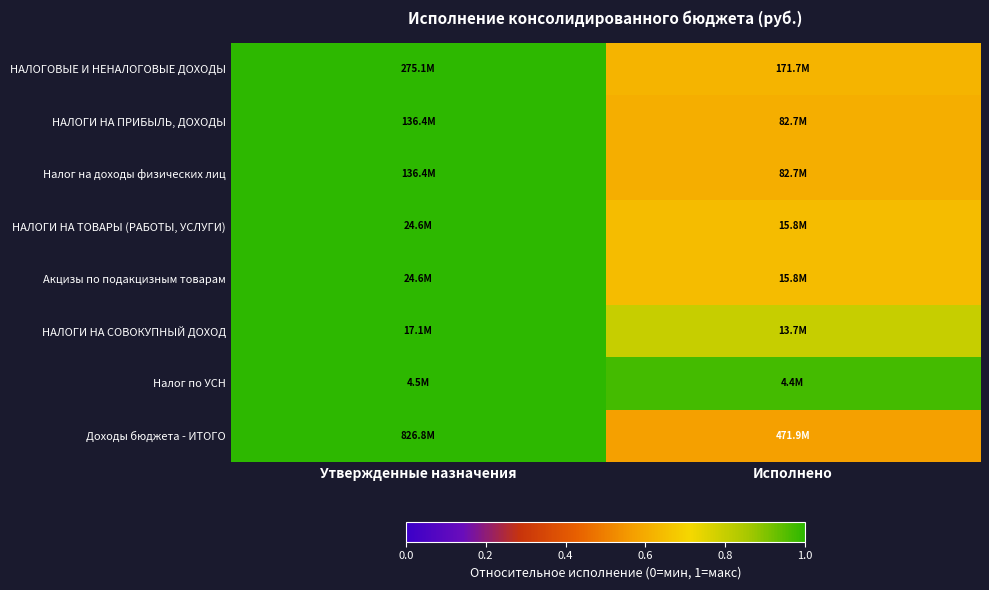

Reading left to right, extract all data points from this chart.

НАЛОГОВЫЕ И НЕНАЛОГОВЫЕ ДОХОДЫ: Утвержденные назначения=1.0	Исполнено=0.6
НАЛОГИ НА ПРИБЫЛЬ, ДОХОДЫ: Утвержденные назначения=1.0	Исполнено=0.6
Налог на доходы физических лиц: Утвержденные назначения=1.0	Исполнено=0.6
НАЛОГИ НА ТОВАРЫ (РАБОТЫ, УСЛУГИ): Утвержденные назначения=1.0	Исполнено=0.6
Акцизы по подакцизным товарам: Утвержденные назначения=1.0	Исполнено=0.6
НАЛОГИ НА СОВОКУПНЫЙ ДОХОД: Утвержденные назначения=1.0	Исполнено=0.8
Налог по УСН: Утвержденные назначения=1.0	Исполнено=1.0
Доходы бюджета - ИТОГО: Утвержденные назначения=1.0	Исполнено=0.6